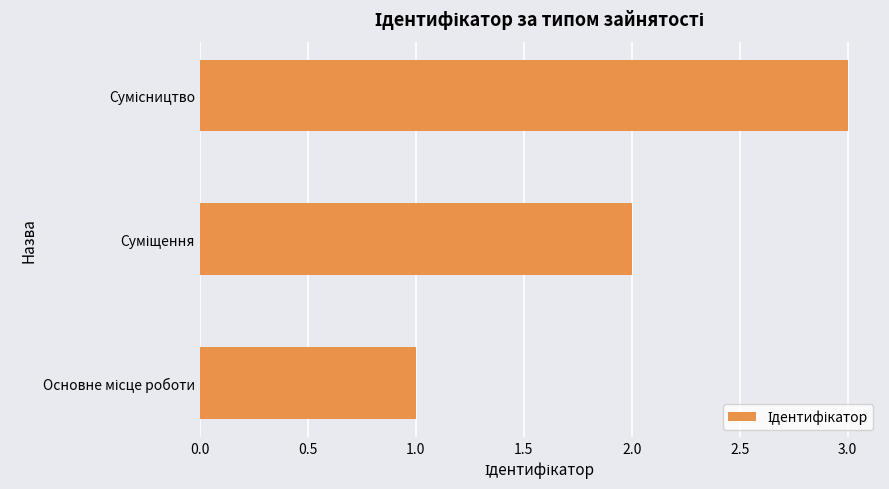

What is the sum of all values?

6